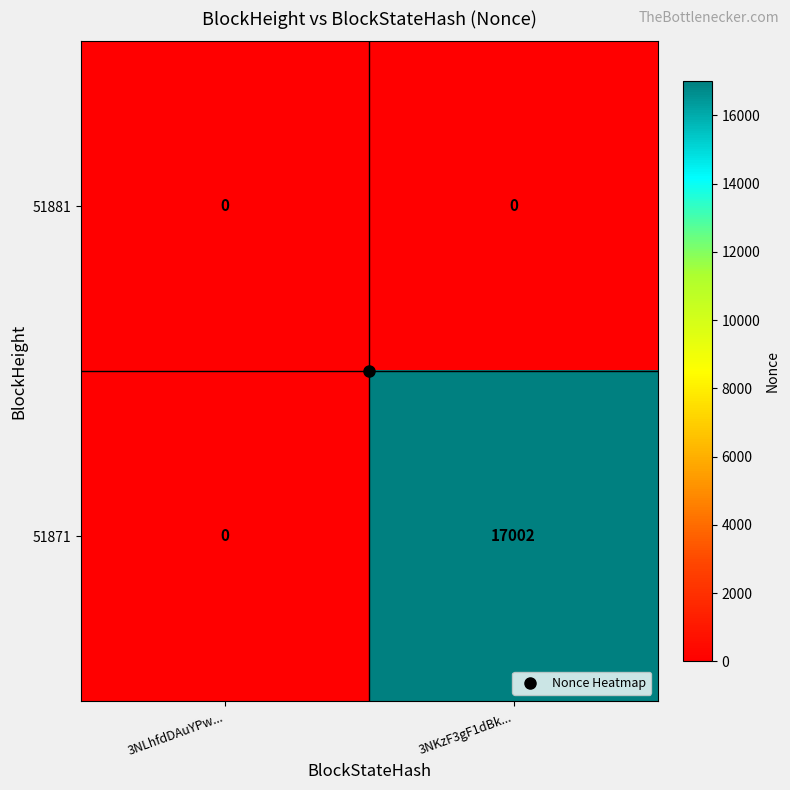

The 51871 series shows -9140 at 3NLhfdDAuYPw.... True or false?

False